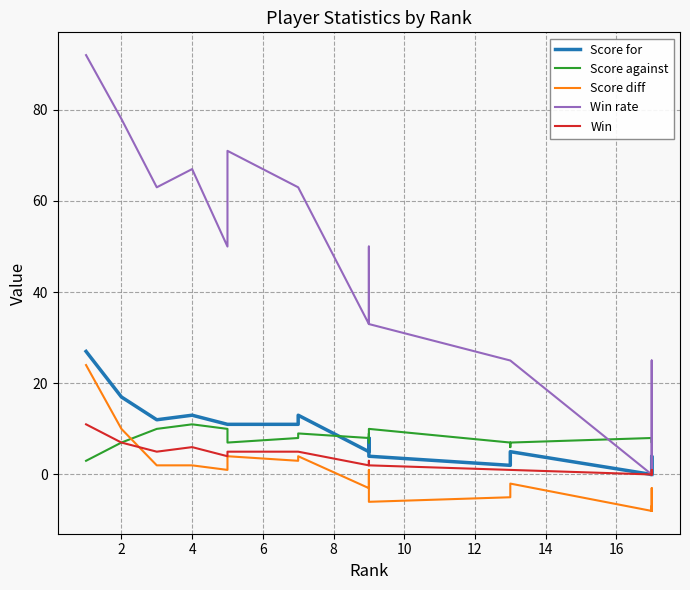

True or false: Win has more than 0 points higher than both neighbors.

True